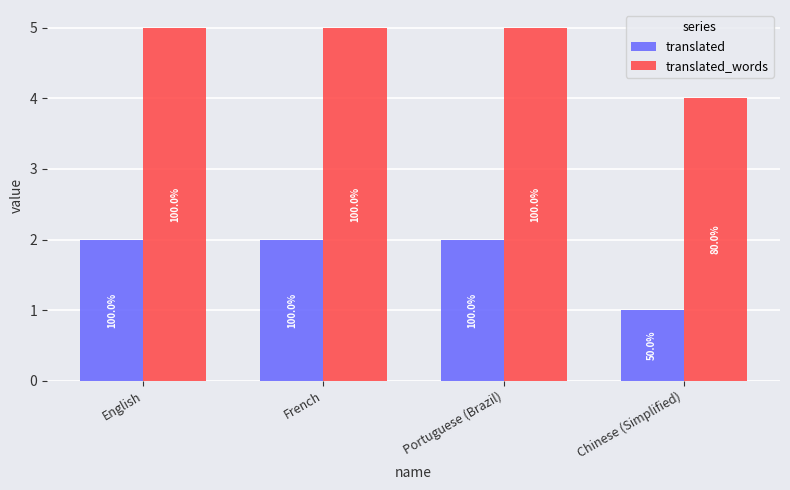

At which label is translated closest to 1?

Chinese (Simplified)